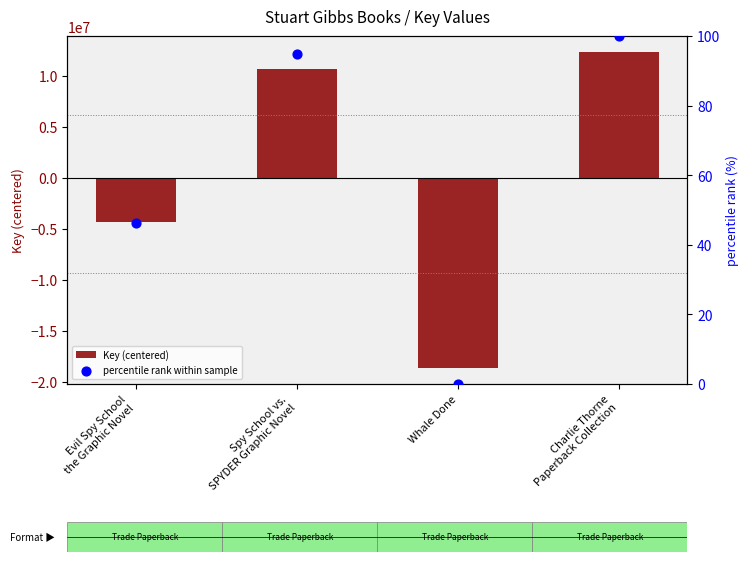

At how many categories does at least one series exceed 2824376?

2